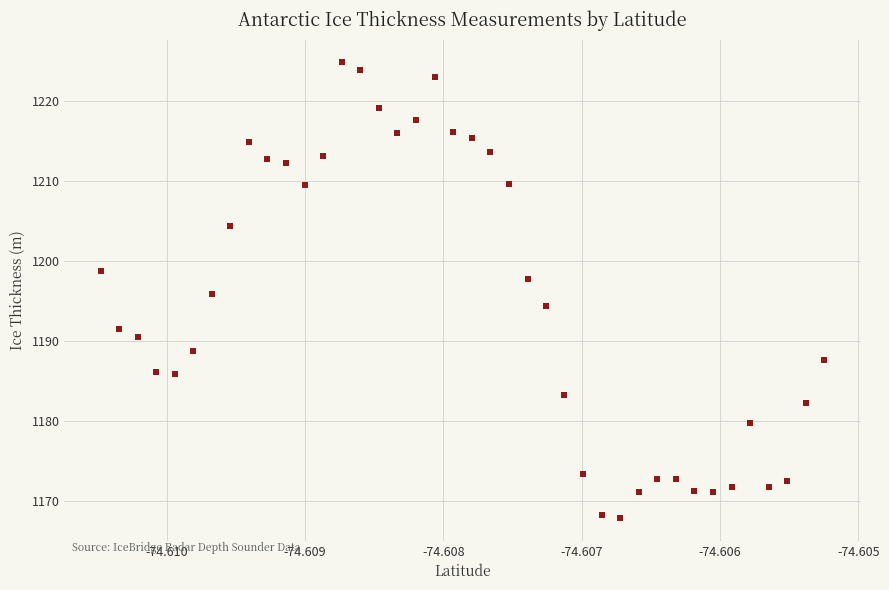

What is the range of Y values (max minus min)?

57.0